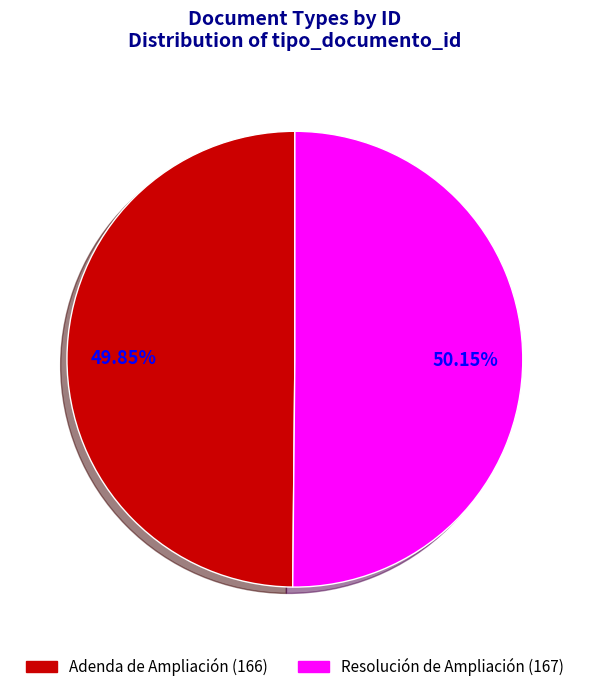

Does any single category account for the majority?

Yes